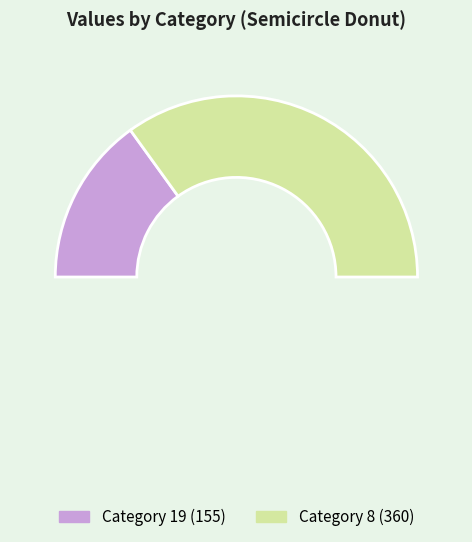

Is there any slice that represents more than half of the pie?

Yes